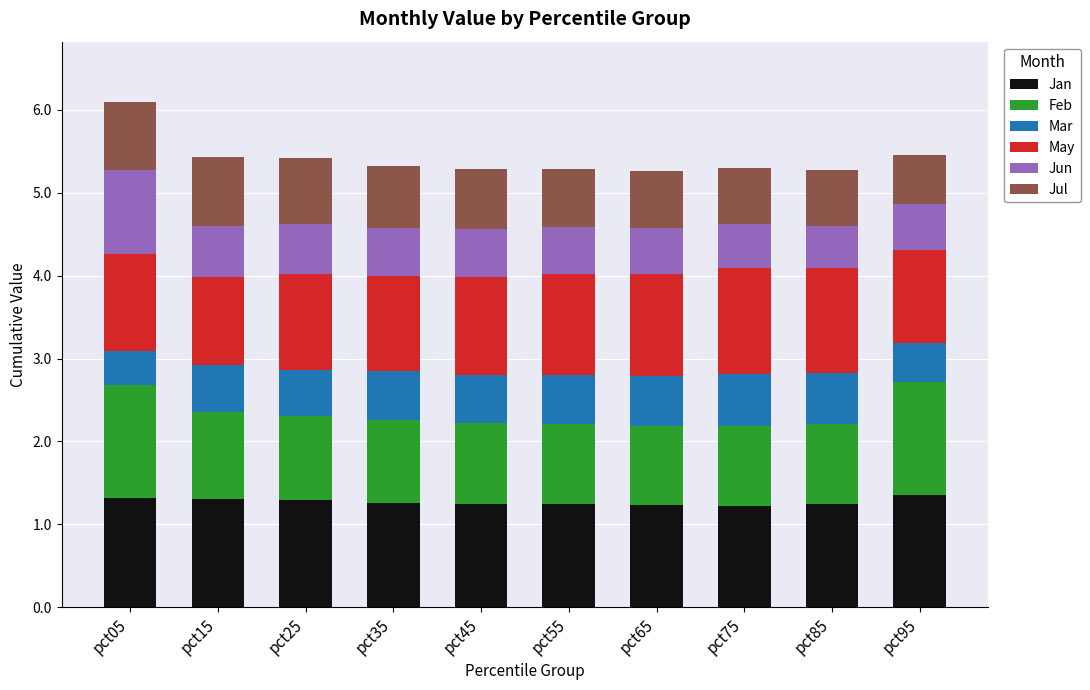

What is the average value of the Jan series?

1.3